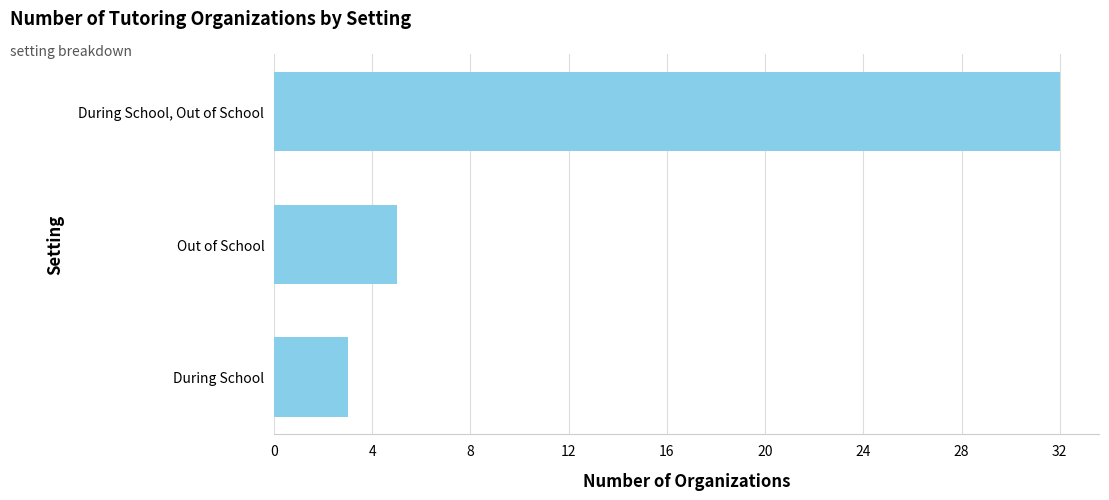

What is the difference between the maximum and minimum values?

29